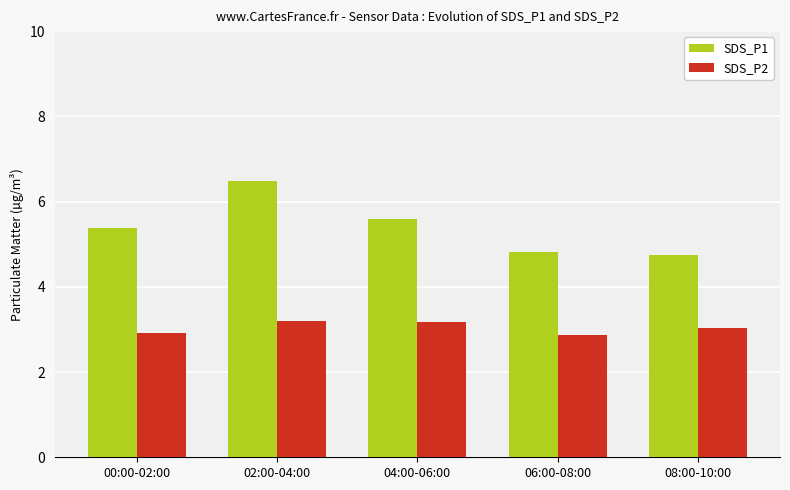

How many series are shown in this chart?

2